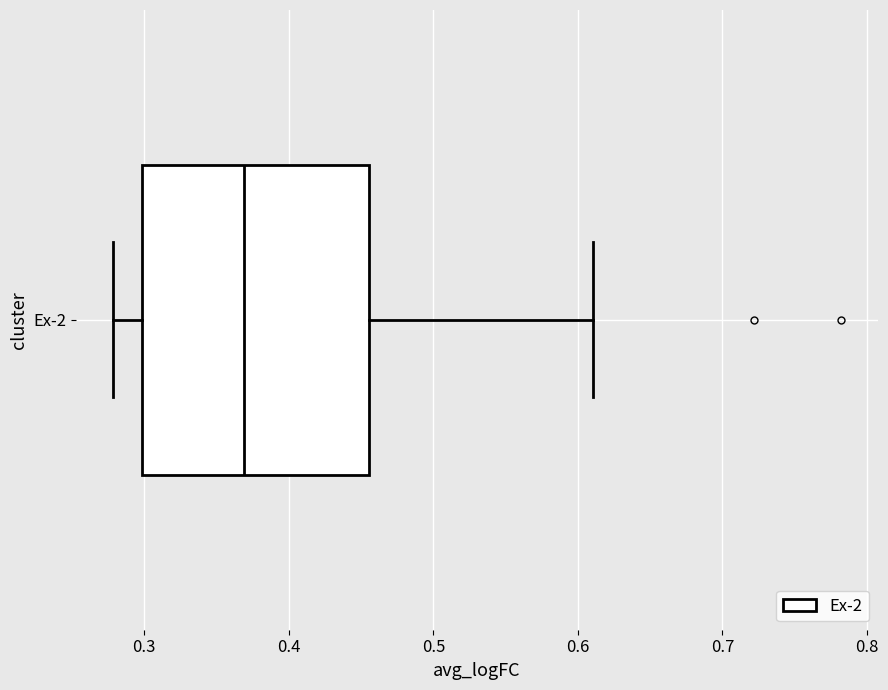

Where is the left edge of the box for Ex-2 on the x-axis? The values are not printed on the chart, so give them approximately, as read against the axis.

0.30